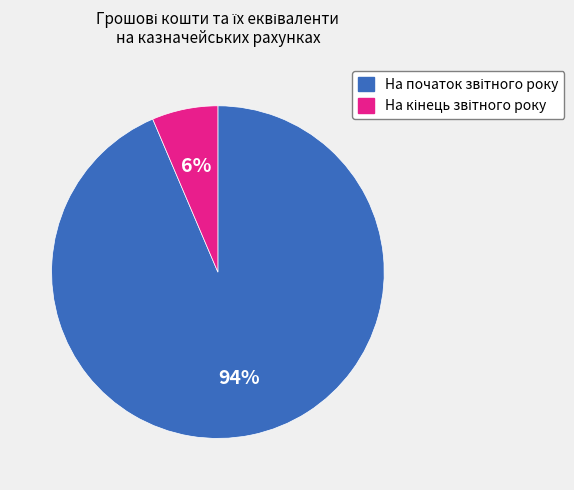

How many slices are in this pie chart?

2